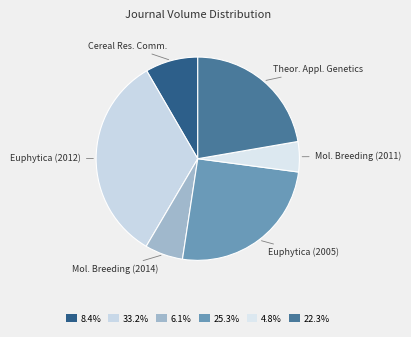

What is the largest slice in the pie chart?

Euphytica (2012)